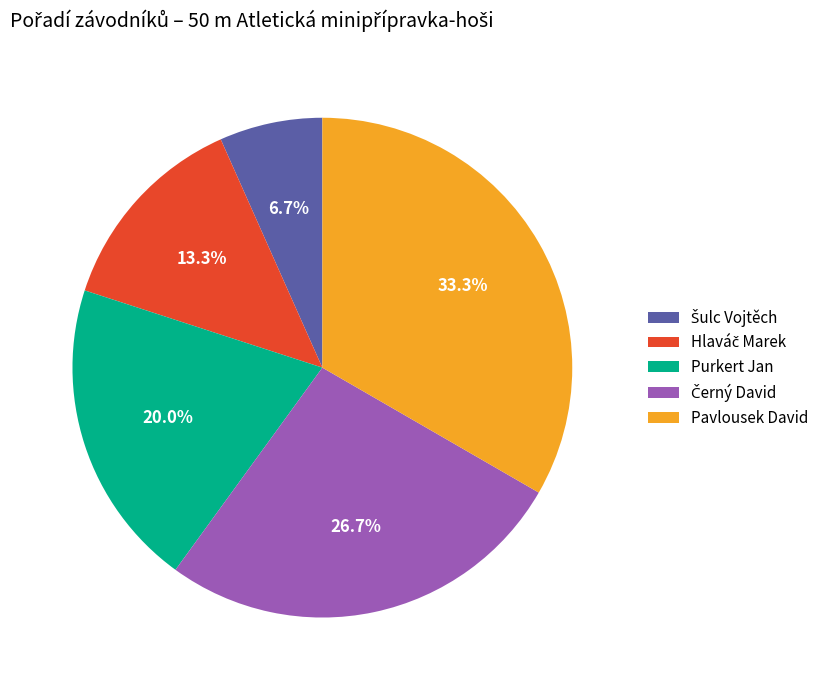

How many slices are in this pie chart?

5